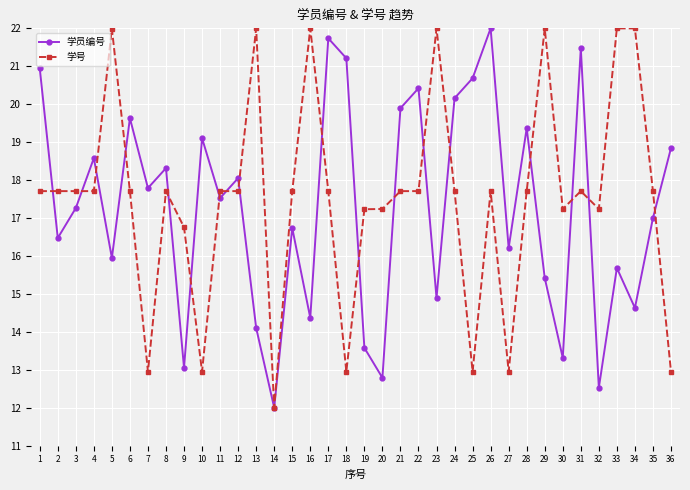

Where is the first local maximum for 学员编号?

4